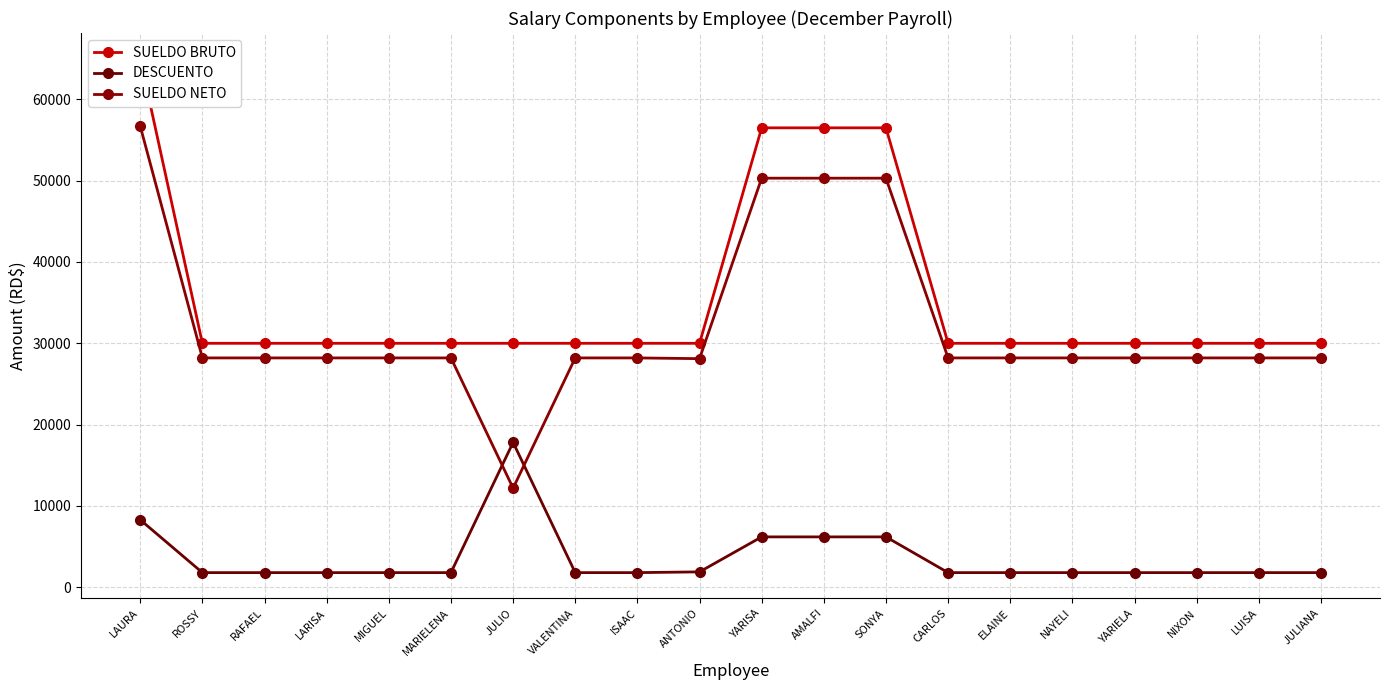

How many lines are shown in the chart?

3